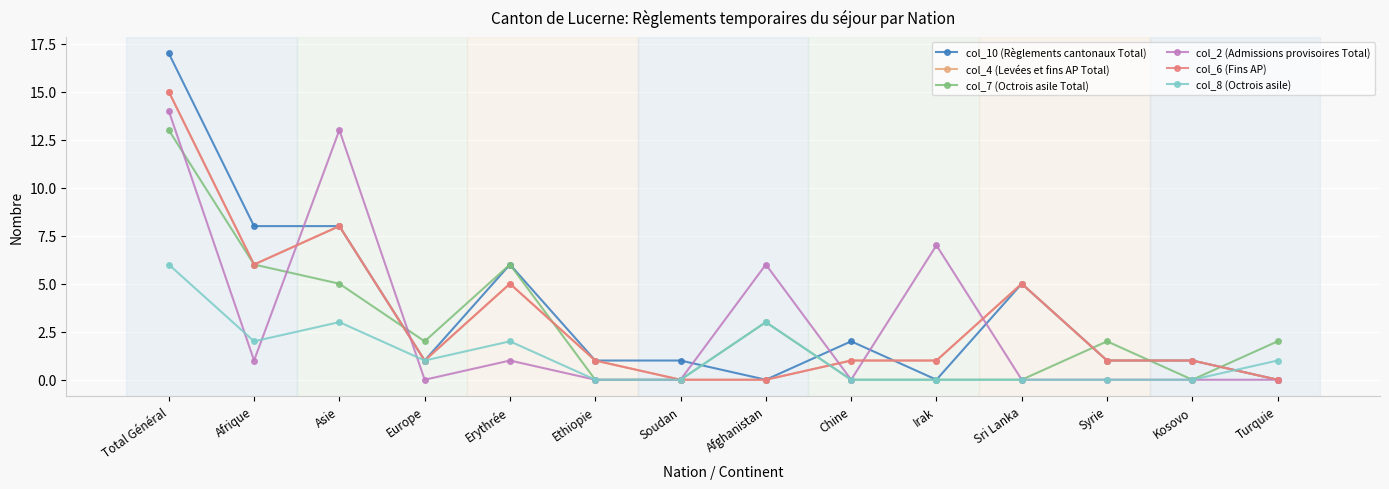

What position from the left is Turquie?

14